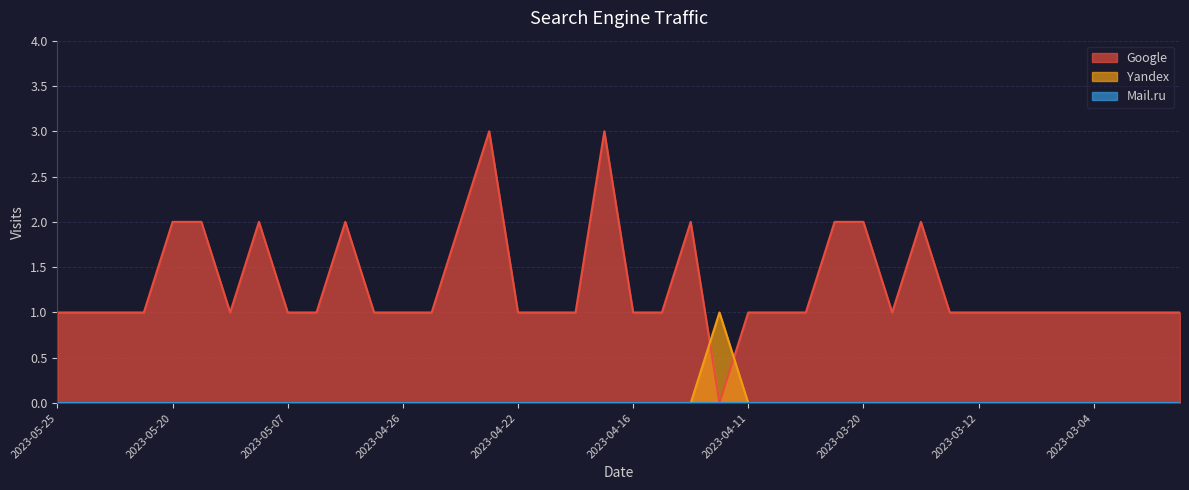

How many lines are shown in the chart?

3